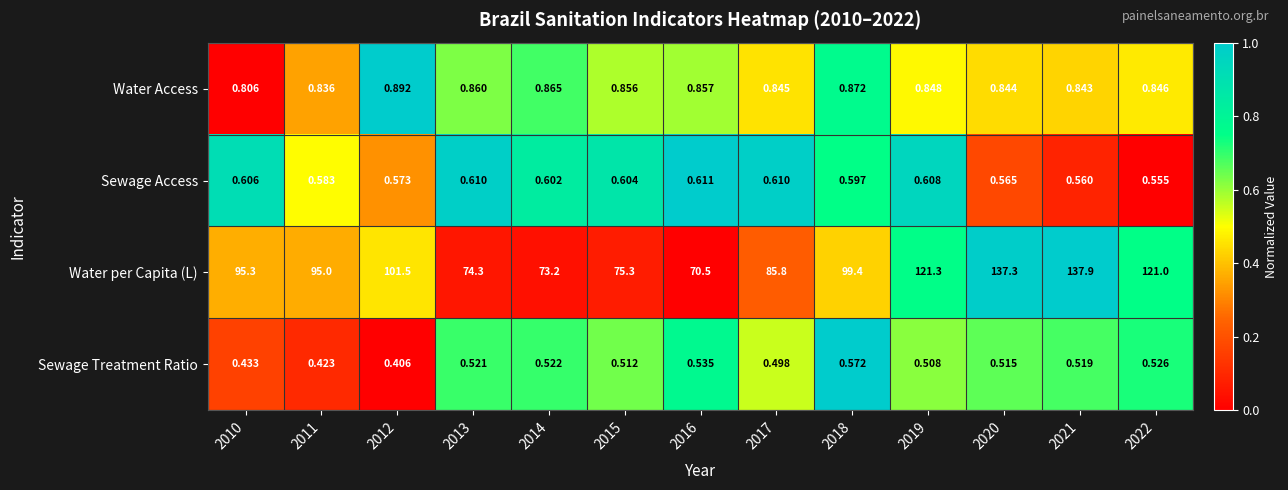

Which series has the largest total across all categories?

Water per Capita (L)